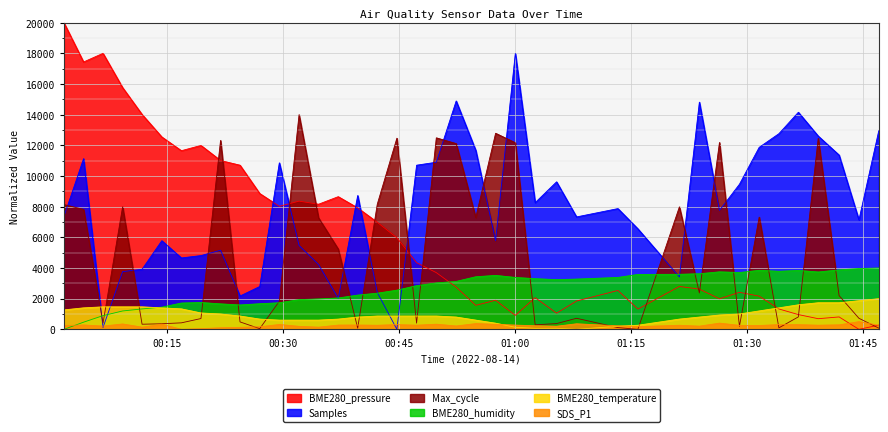

What is the greatest value displayed?

20000.0